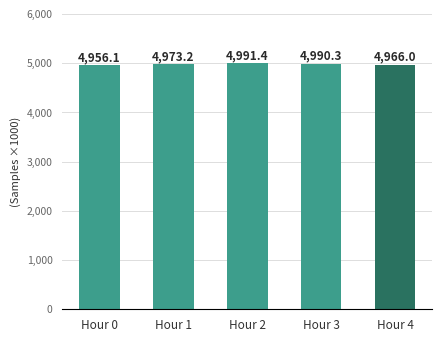

List the labels in order of value, smallest first.

Hour 0, Hour 4, Hour 1, Hour 3, Hour 2